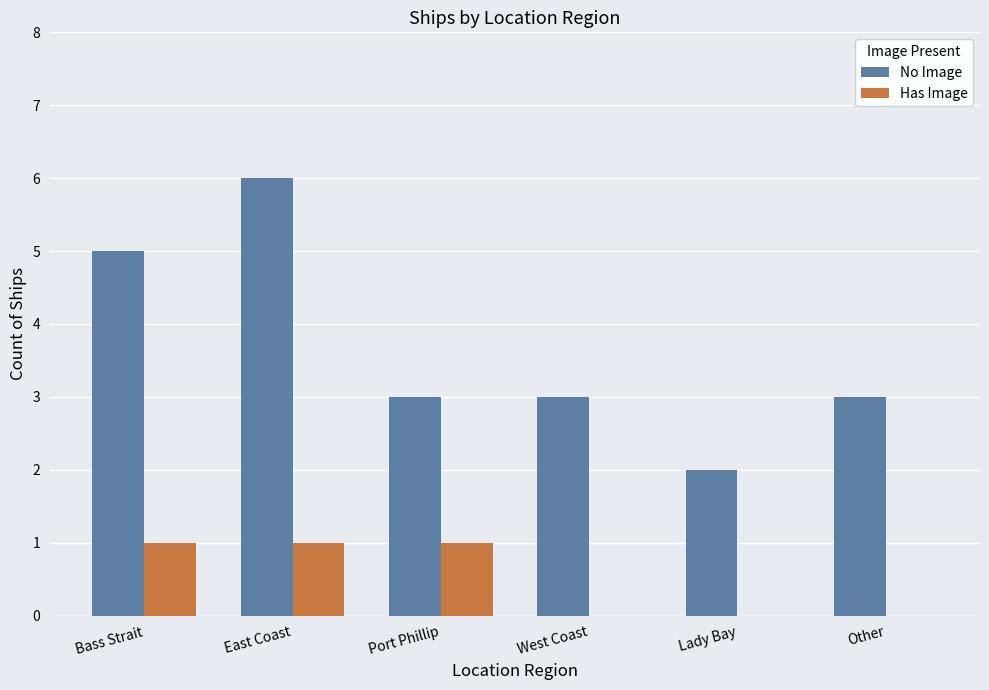

What is the sum of the No Image values at Bass Strait and Other?

8